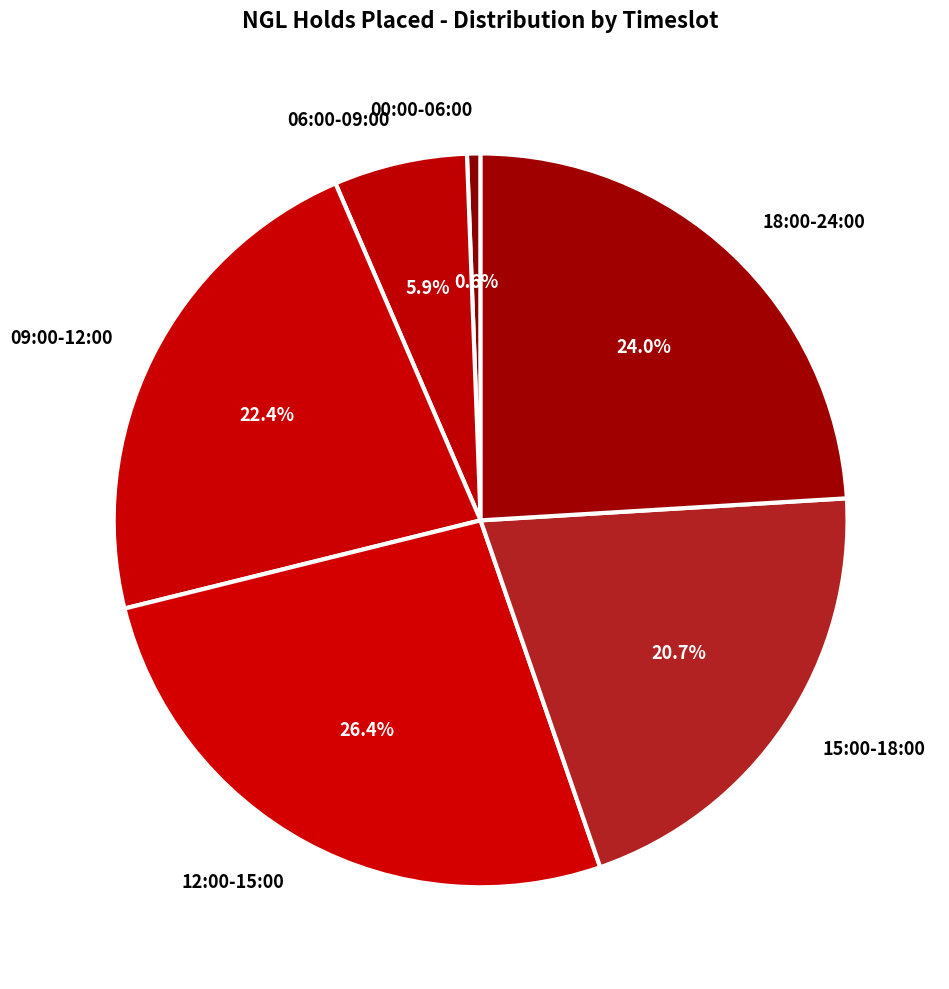

What percentage do 15:00-18:00 and 09:00-12:00 together represent?

43.1%